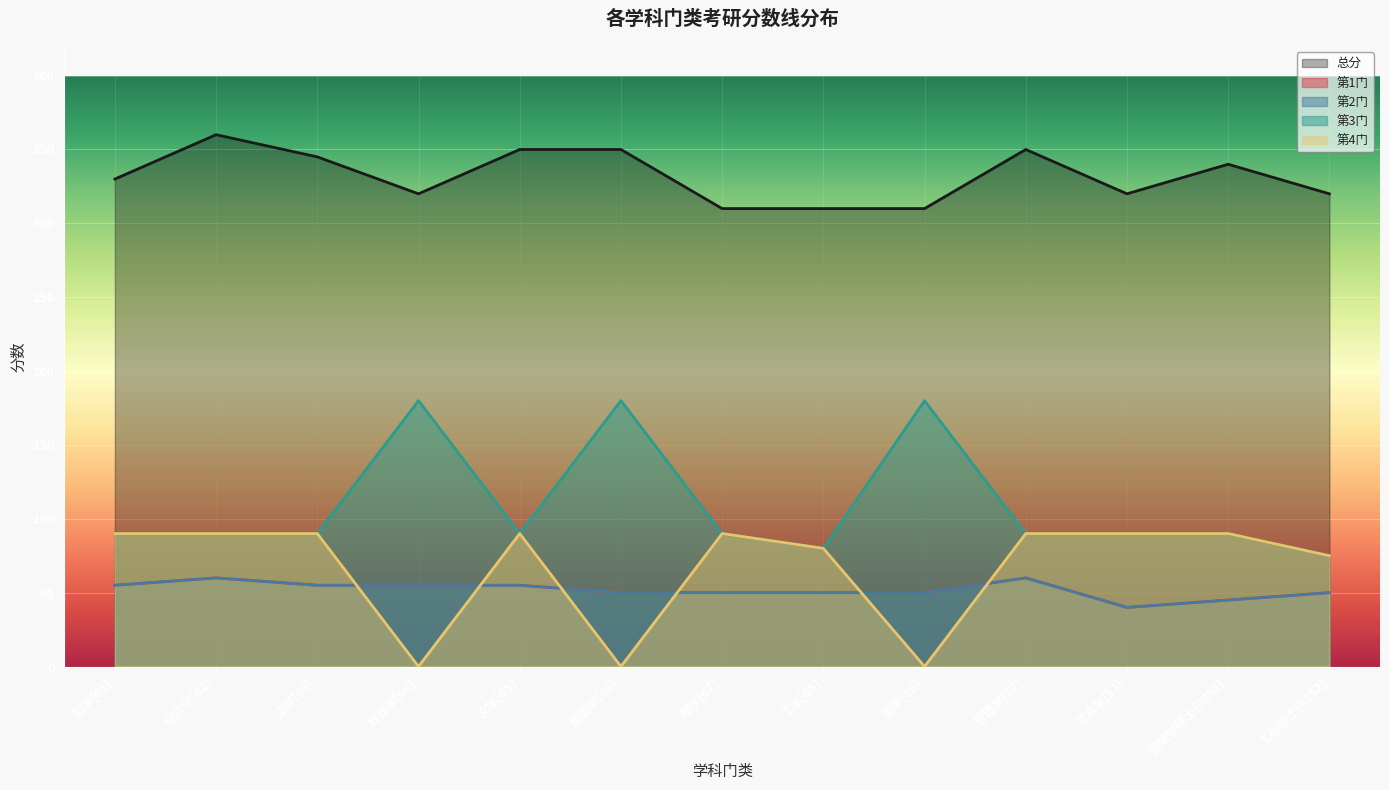

Is the value of 第3门 at 教育学[04] greater than the value of 第2门 at 艺术学[13]?

Yes